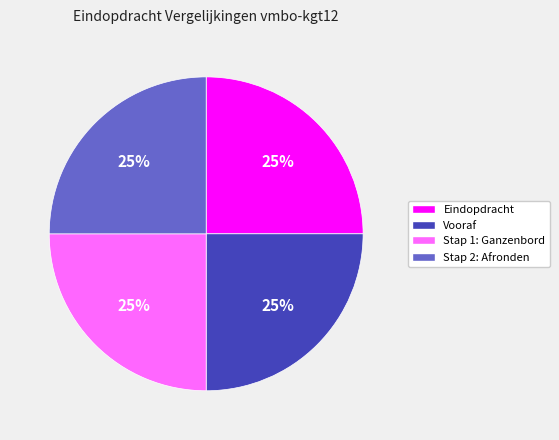

Count the number of slices in the pie.

4